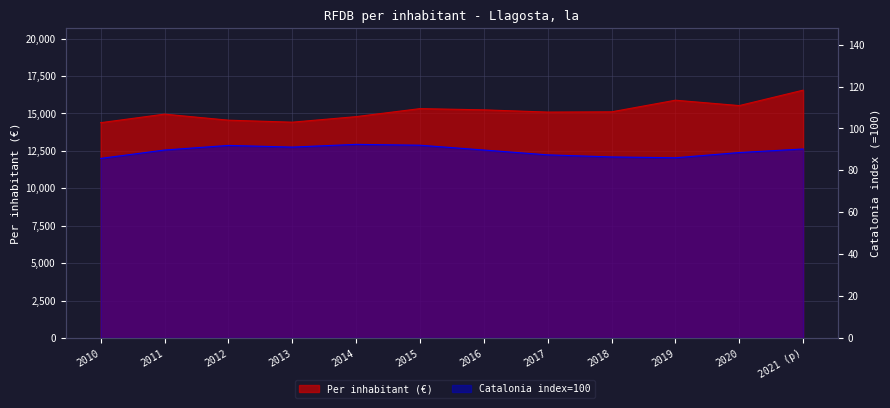

The Catalonia index=100 series shows 61.0 at 2013. True or false?

False